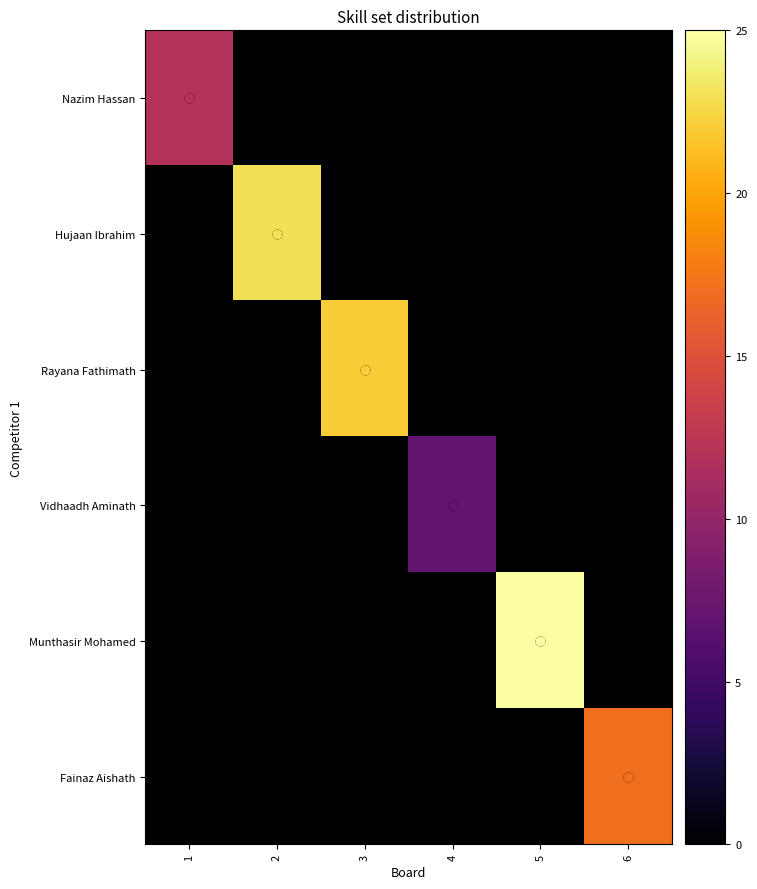

Which series has the largest range (max minus min)?

Munthasir Mohamed